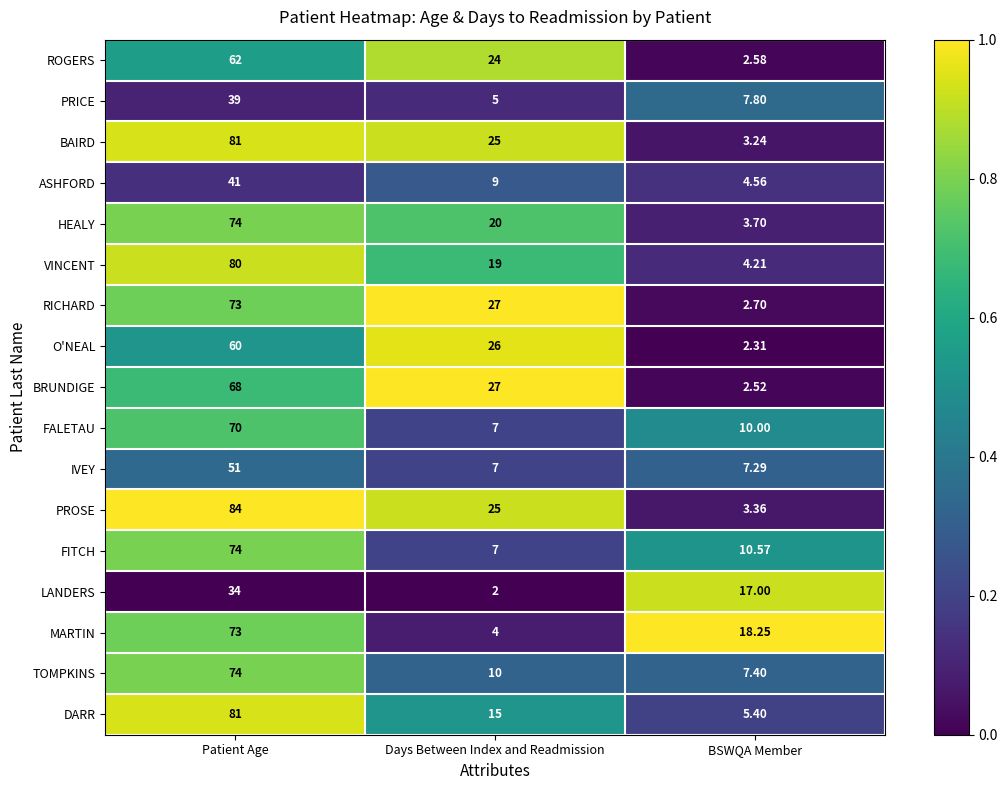

Which series has the widest spread of values?

PROSE